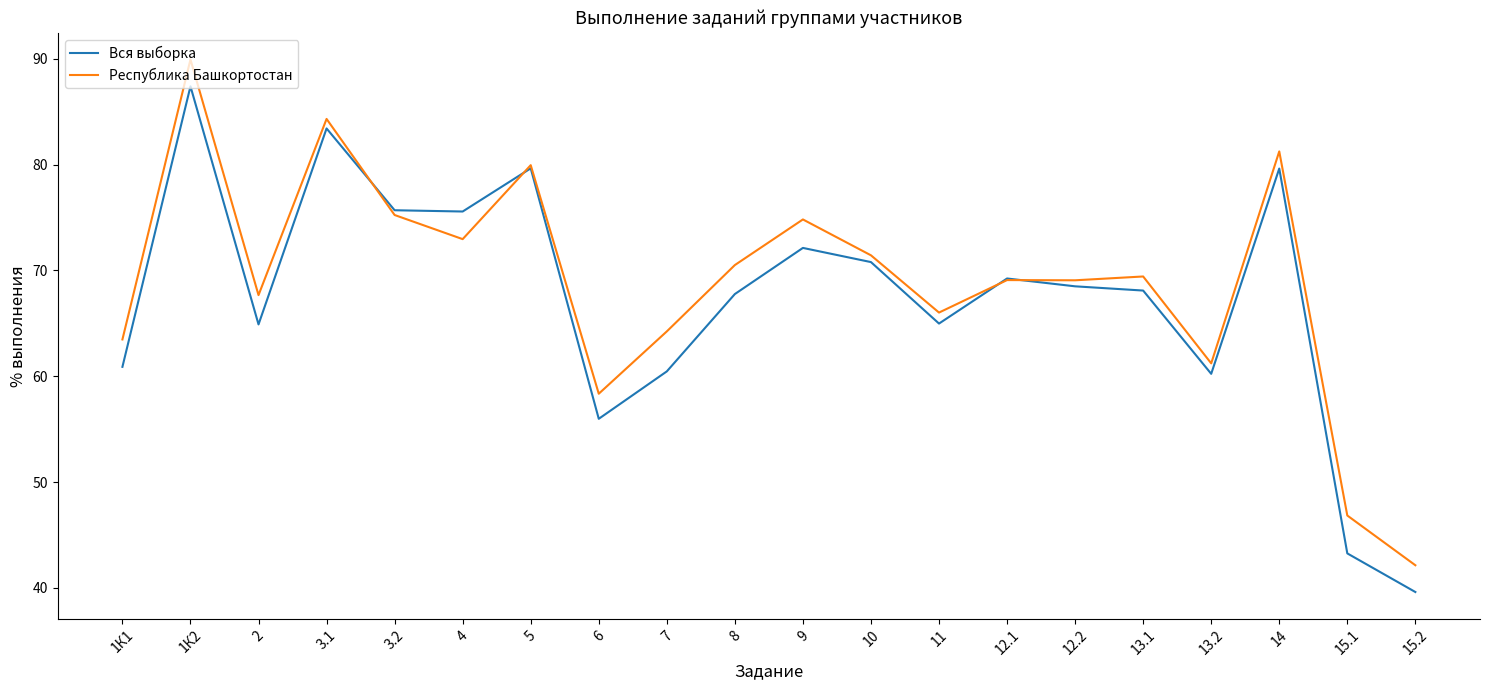

Does the chart have visible grid lines?

No